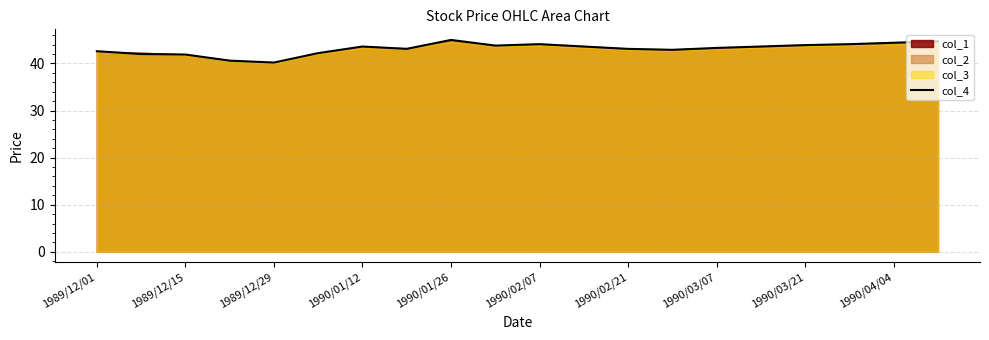

What is the lowest value of the col_4 series?

40.2